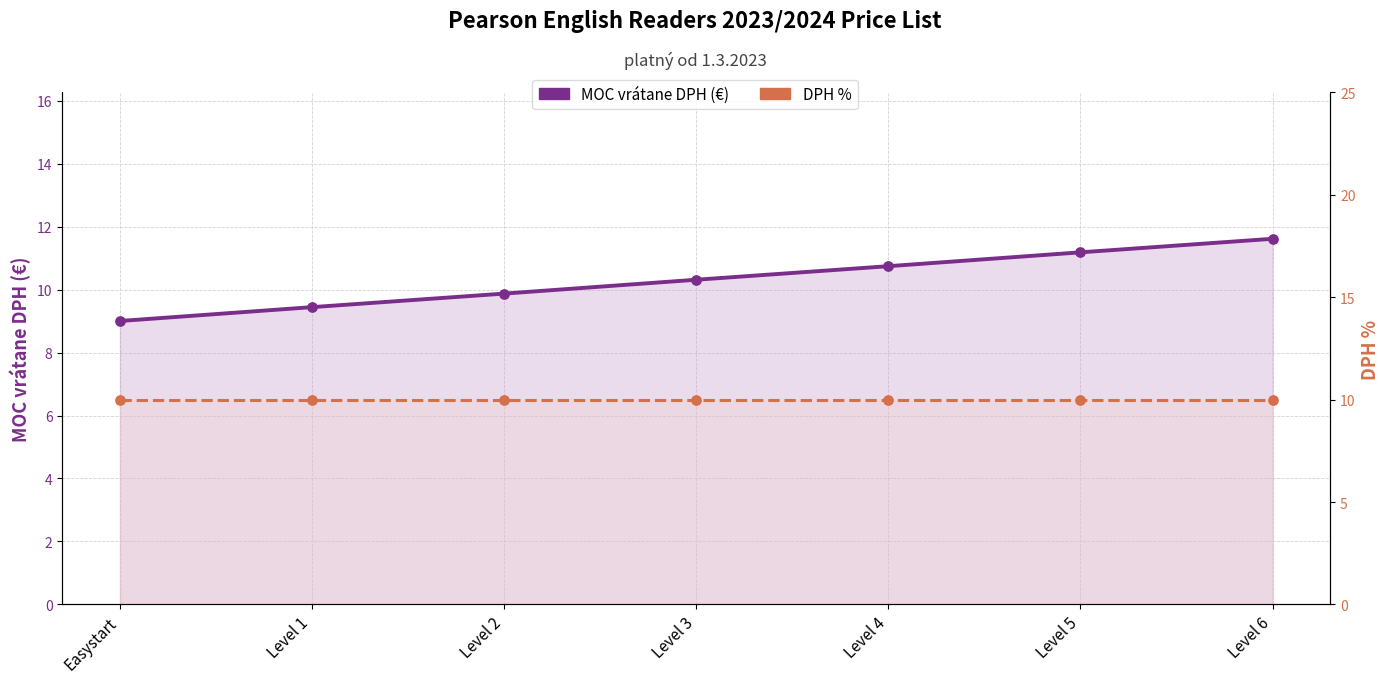

What are all the series names shown in the legend?

MOC vrátane DPH (€), DPH %